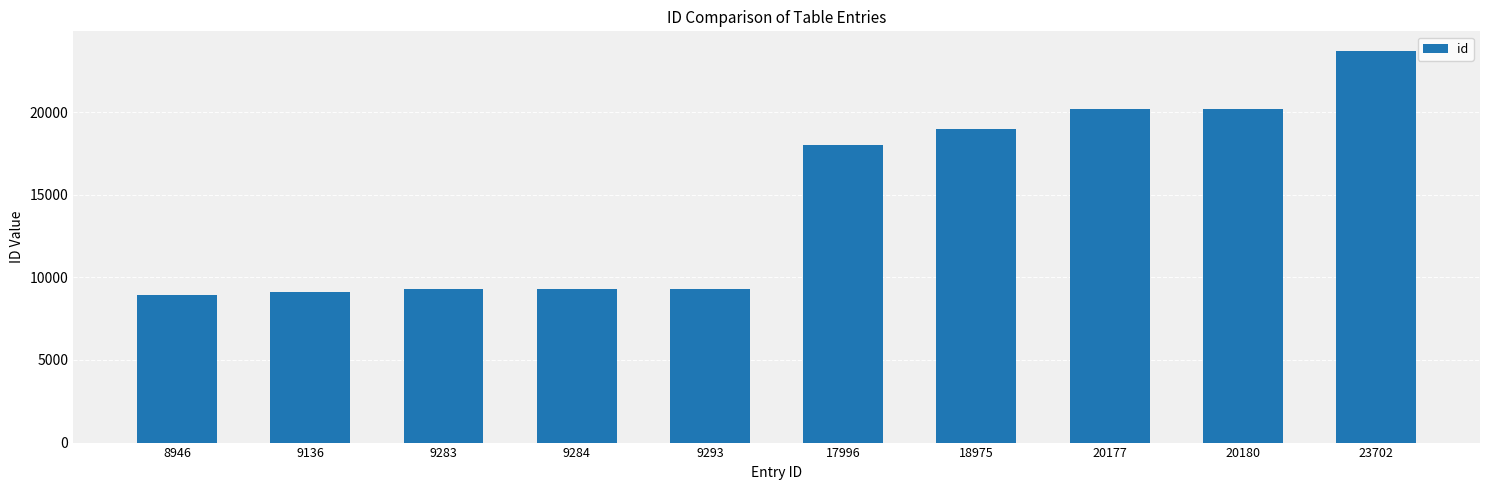

Approximately how many times larger is the value at 20177 compared to 9293?

2.2